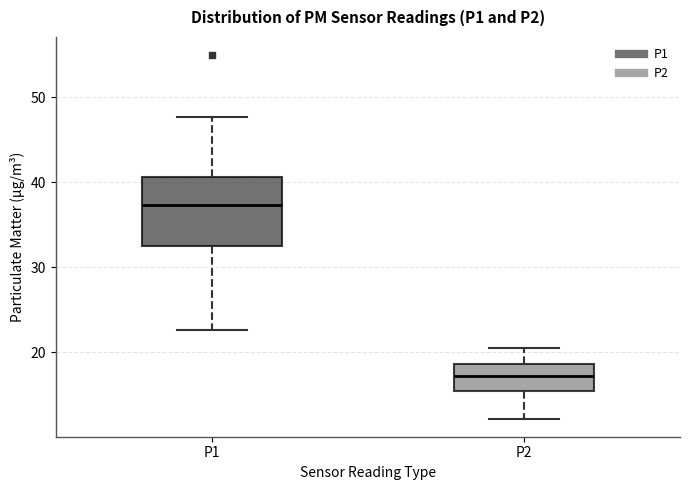

Which box's median line is the highest?

P1